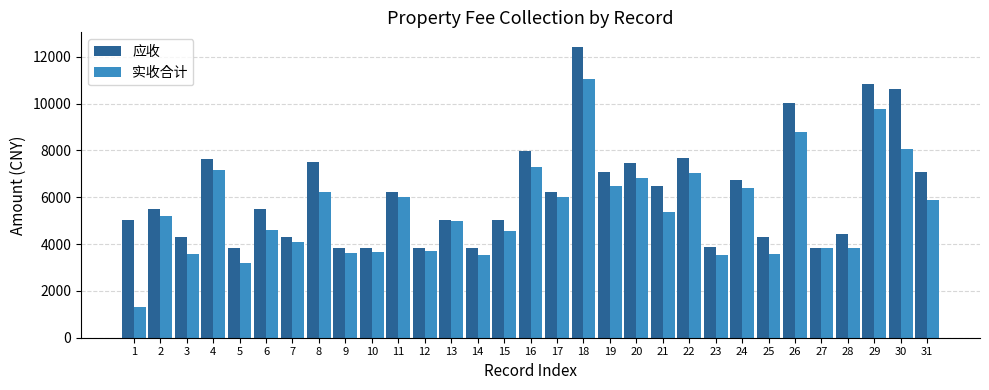

Rank the series by their average value, from lowest to highest.

实收合计, 应收